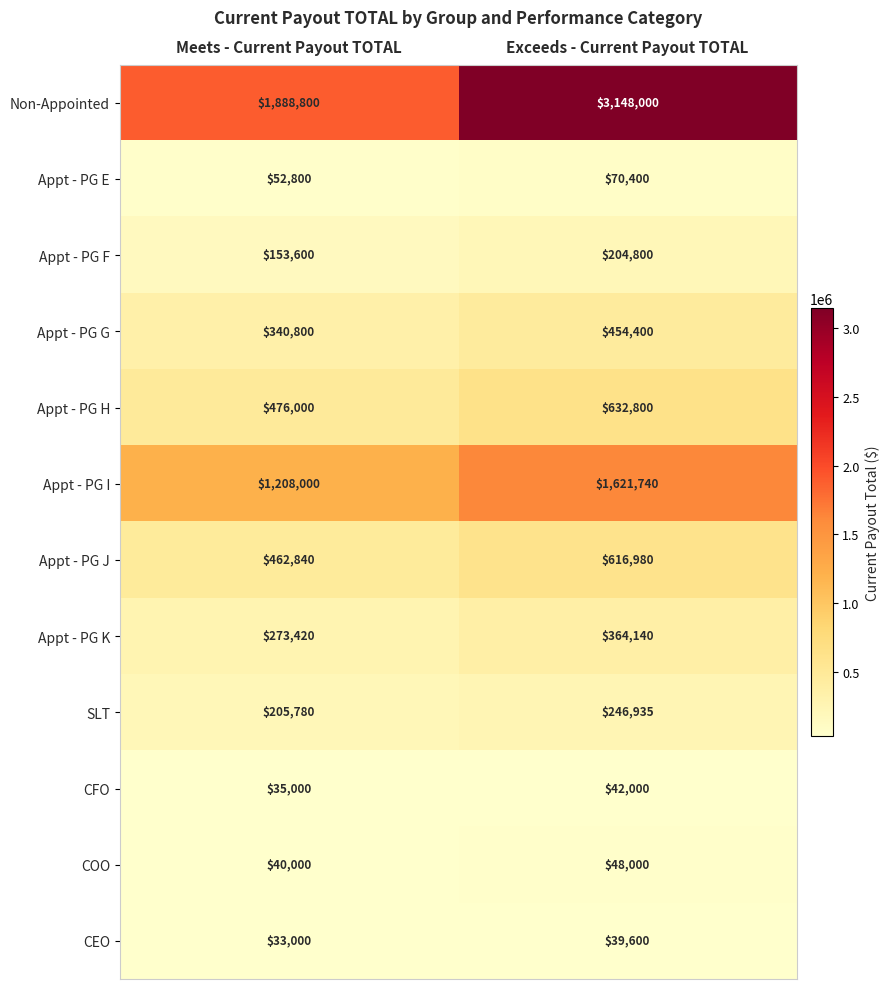

Rank the series at Exceeds - Current Payout TOTAL from lowest to highest value.

CEO, CFO, COO, Appt - PG E, Appt - PG F, SLT, Appt - PG K, Appt - PG G, Appt - PG J, Appt - PG H, Appt - PG I, Non-Appointed